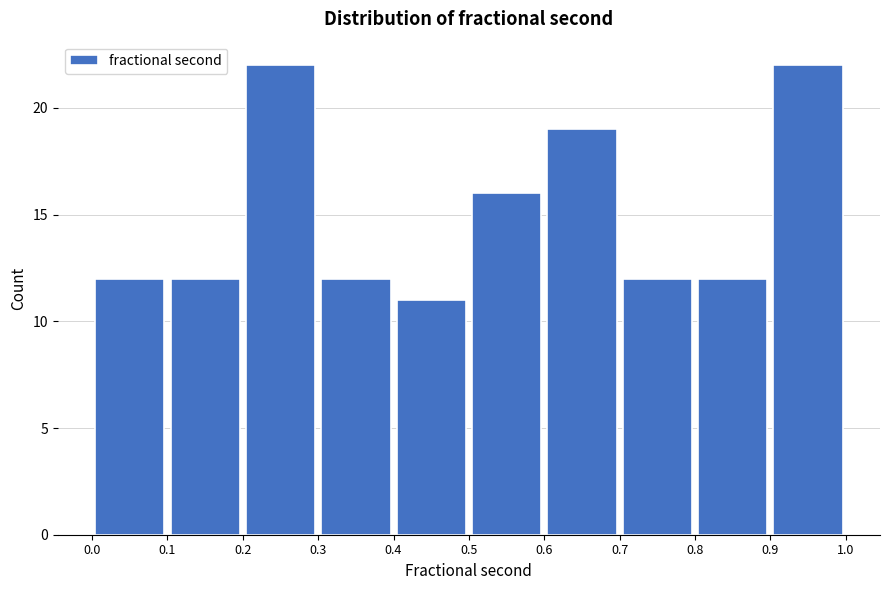

What is the height of the bar covering 0.4 to 0.5 on the x-axis? The values are not printed on the chart, so give them approximately, as read against the axis.

11